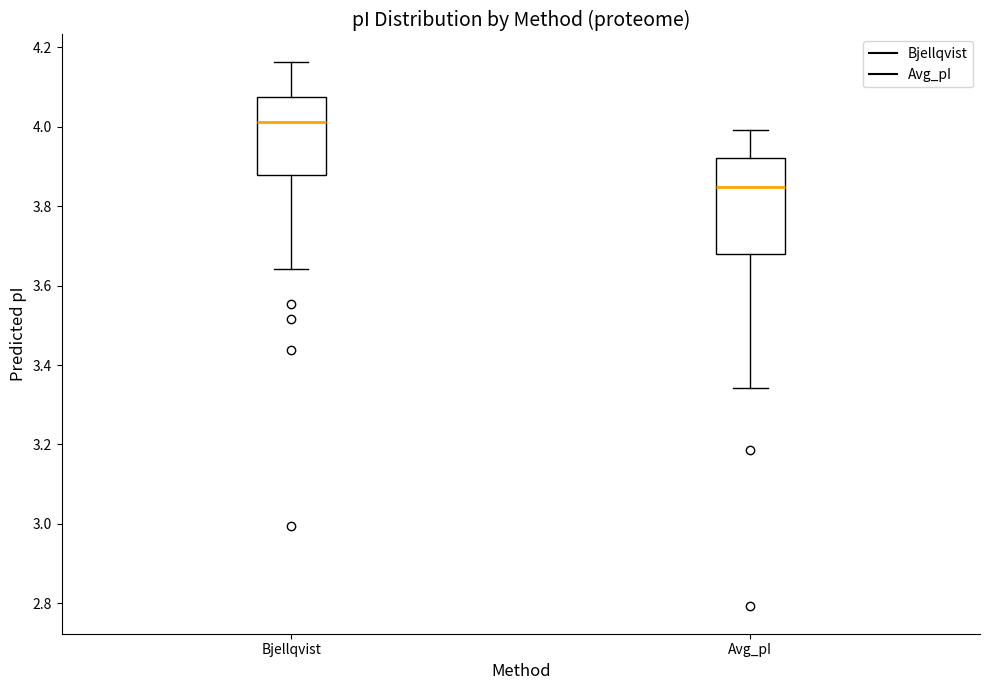

Which box is the tallest, from its lower edge to its upper edge?

Avg_pI